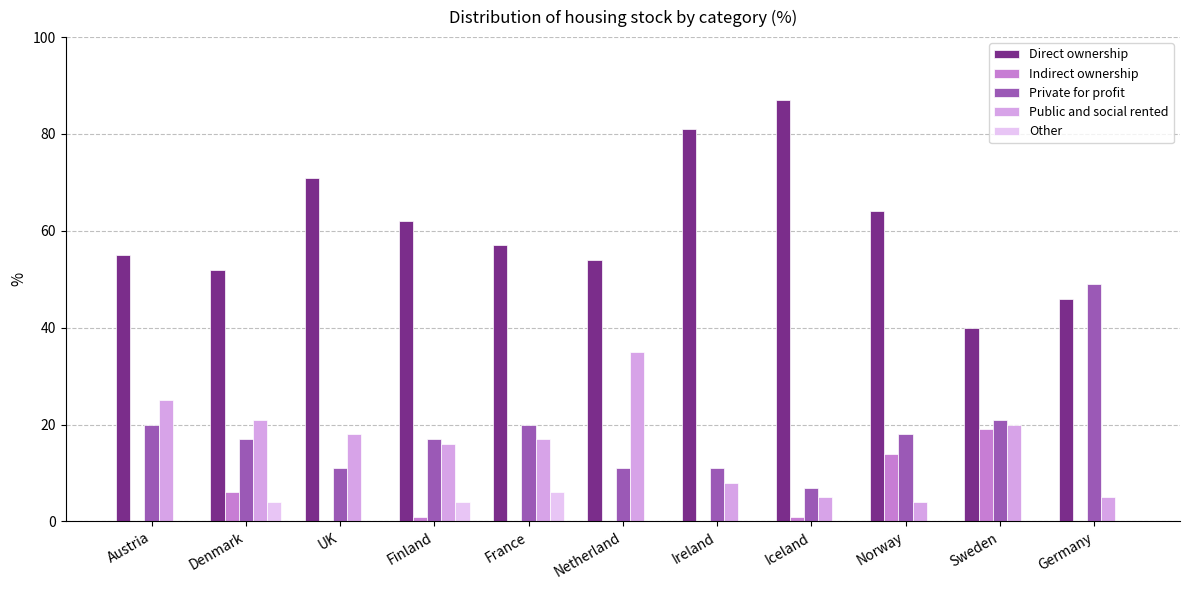

How many groups of bars are there?

11